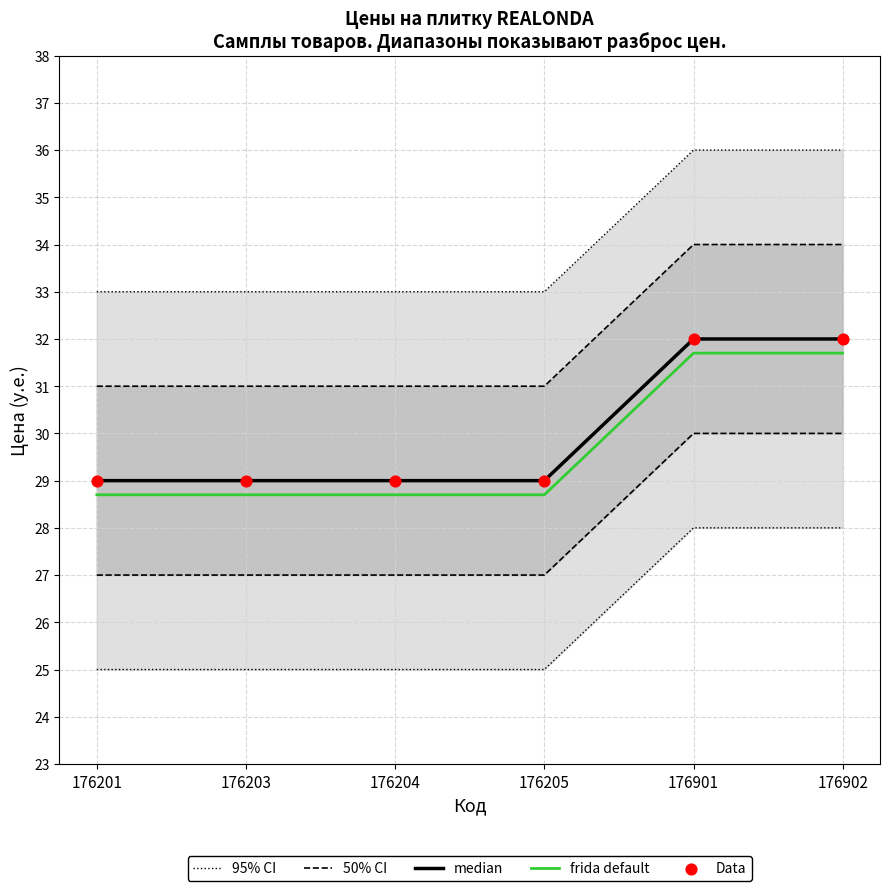

What is the total value across all series at 176204?

150.7